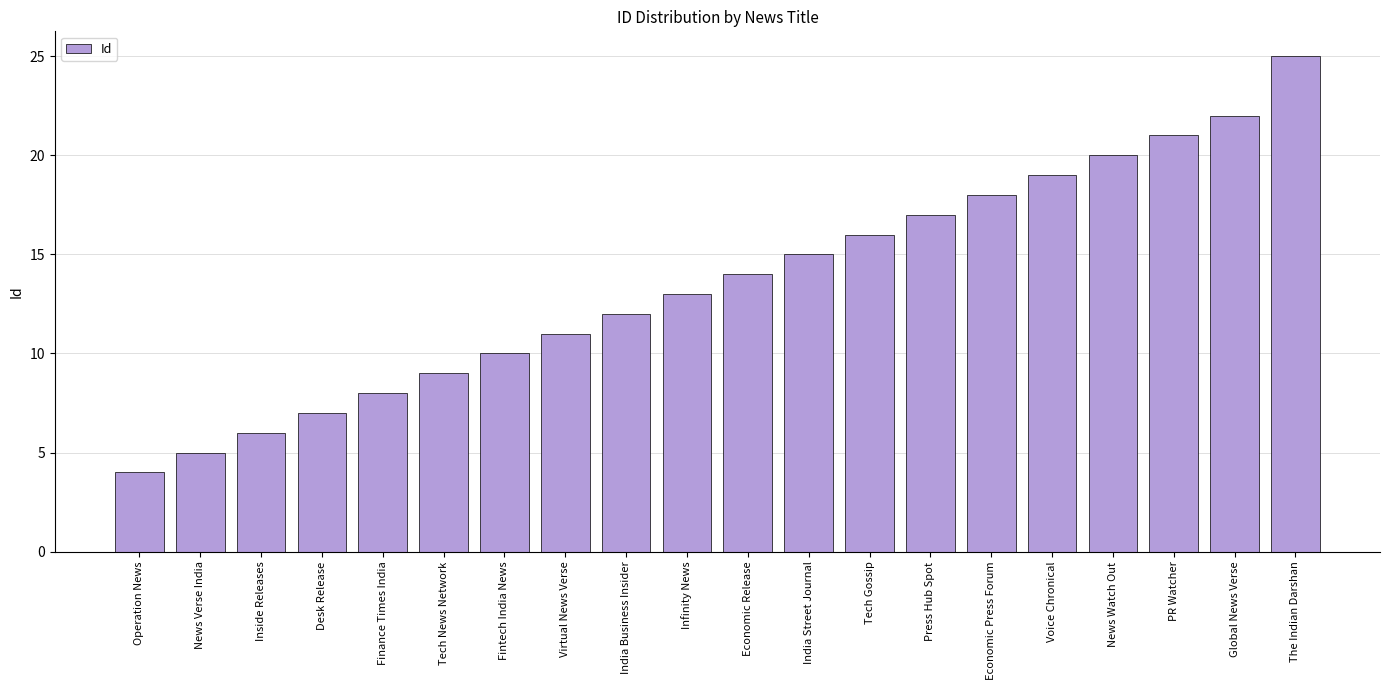

Is it true that the value at Inside Releases is 10?

False